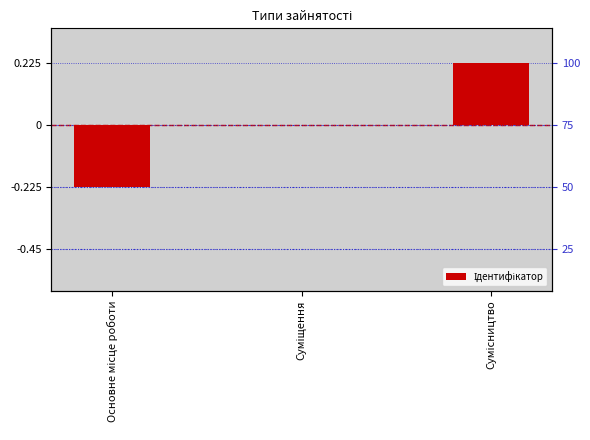

What is the value of the 3rd bar from the left?

0.2